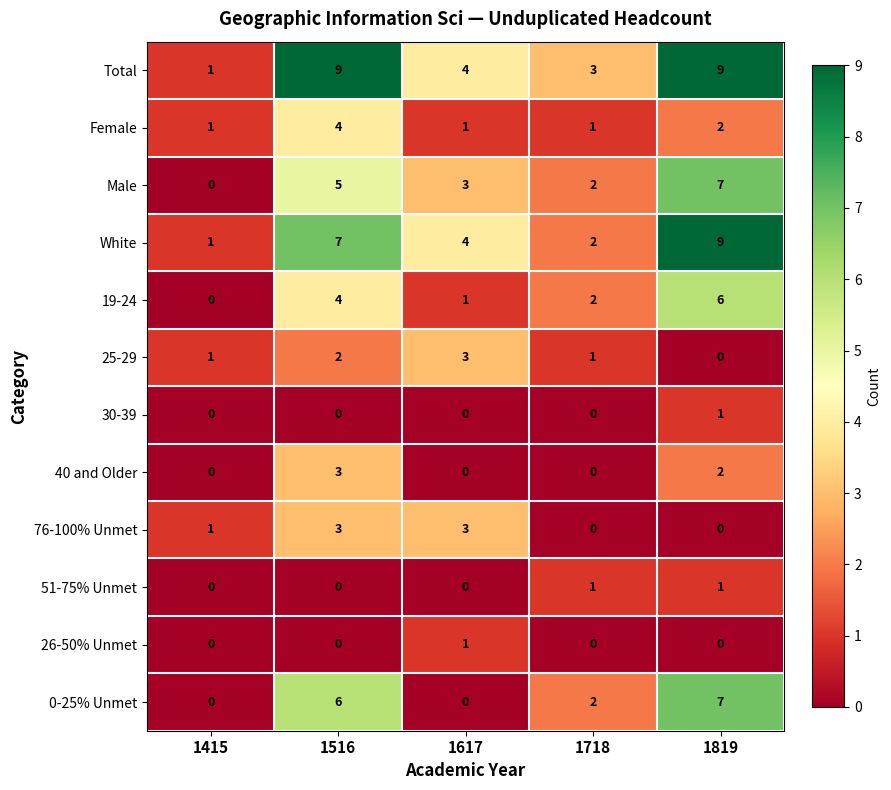

Which series has the largest total across all categories?

Total